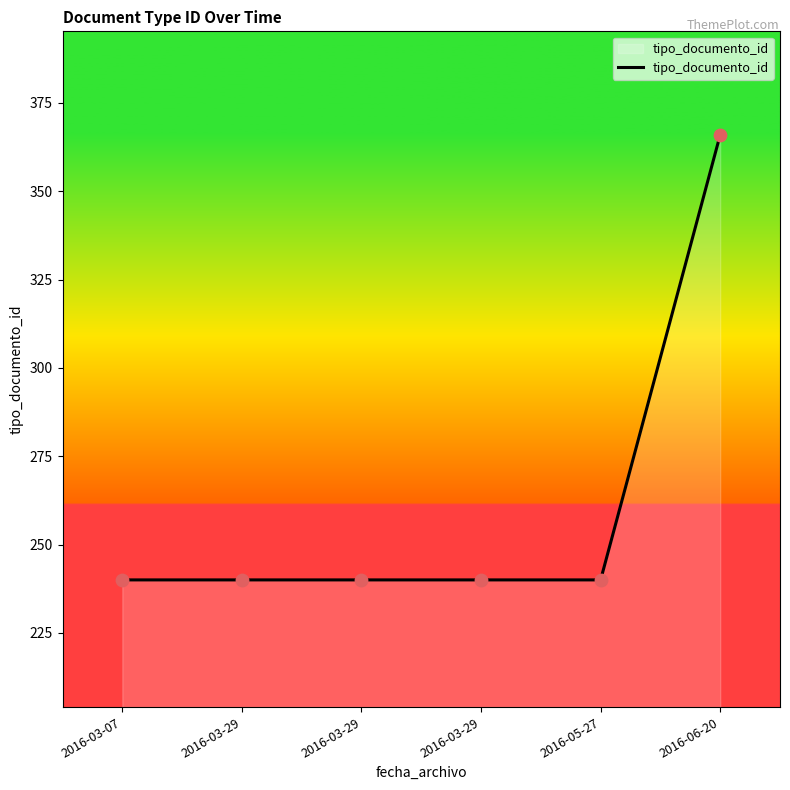

Between 2016-03-29 and 2016-05-27, which is larger?

2016-03-29